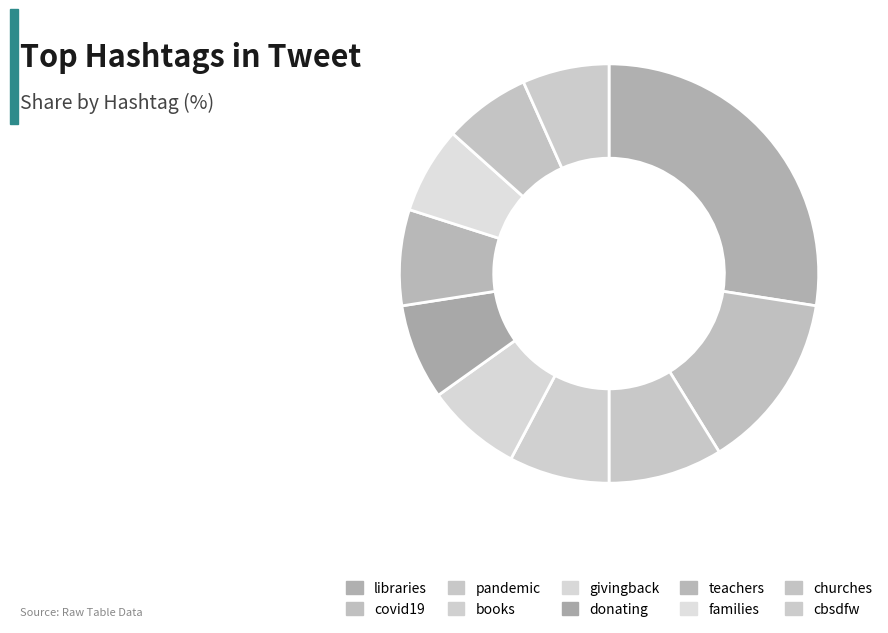

To the nearest percent, what portion does books represent?

8%